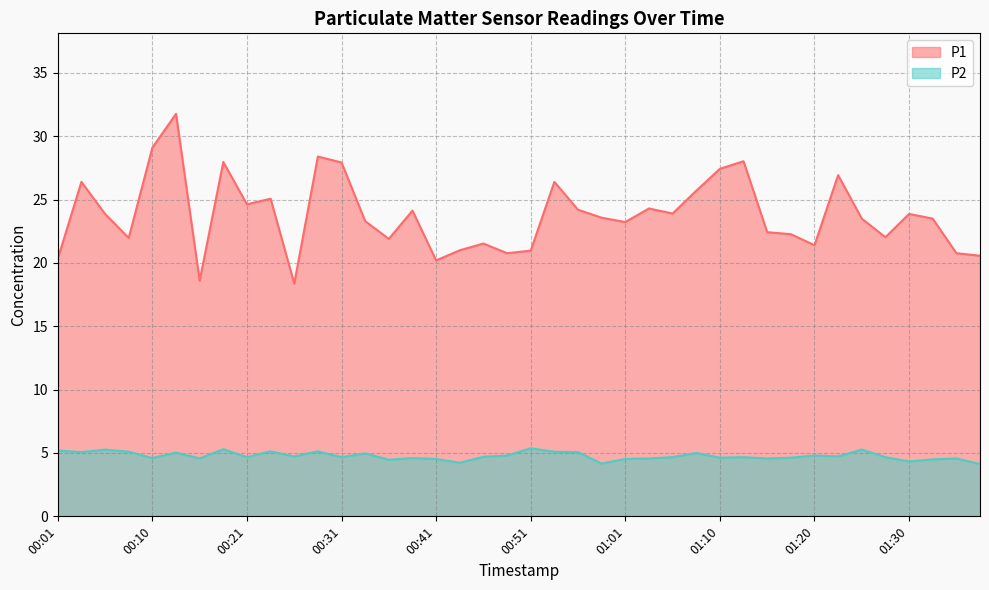

Rank the series by their maximum value, from lowest to highest.

P2, P1